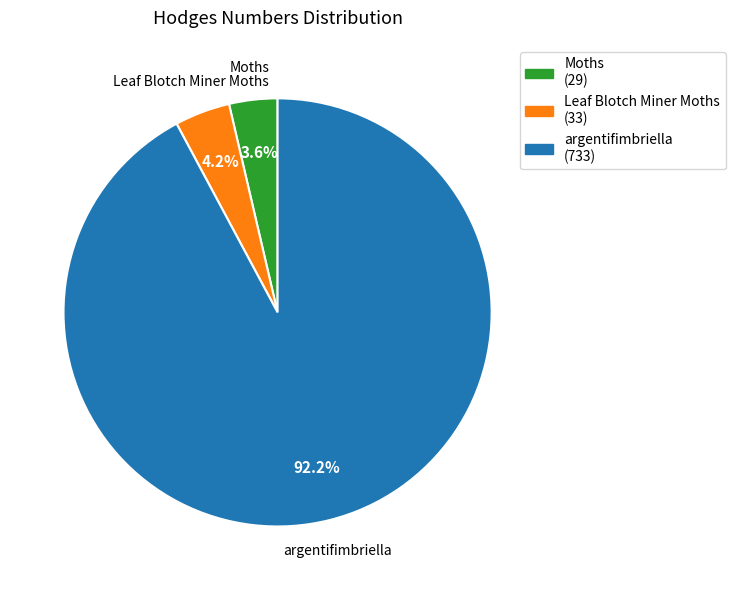

Which slice is the largest?

argentifimbriella